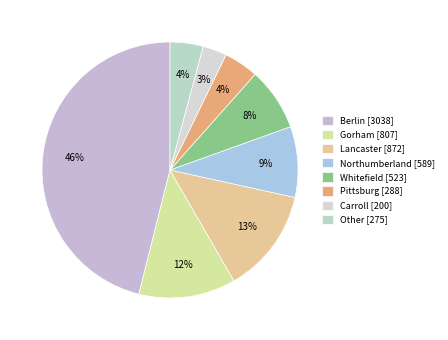

Combined, what portion of the pie is Other and Pittsburg?

8.5%